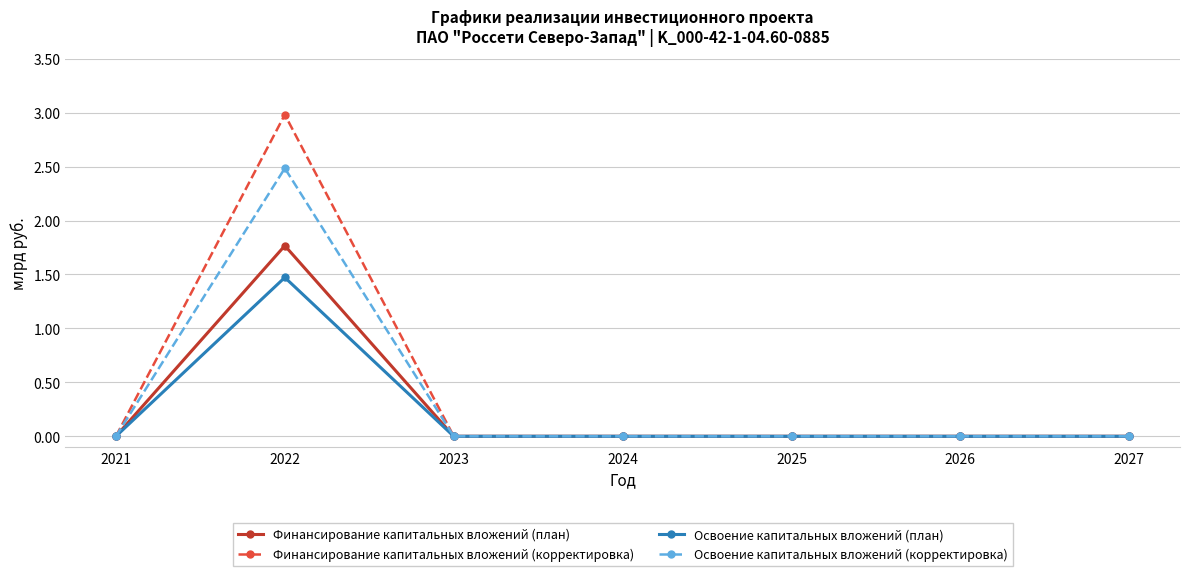

What is the average value of the Освоение капитальных вложений (план) series?

0.2